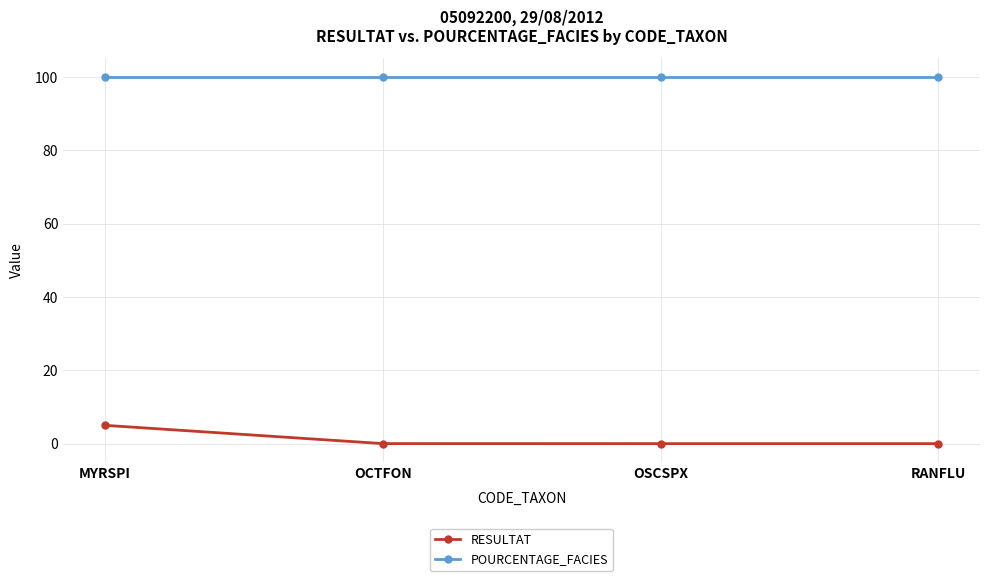

What is the sum of all POURCENTAGE_FACIES values?

400.0